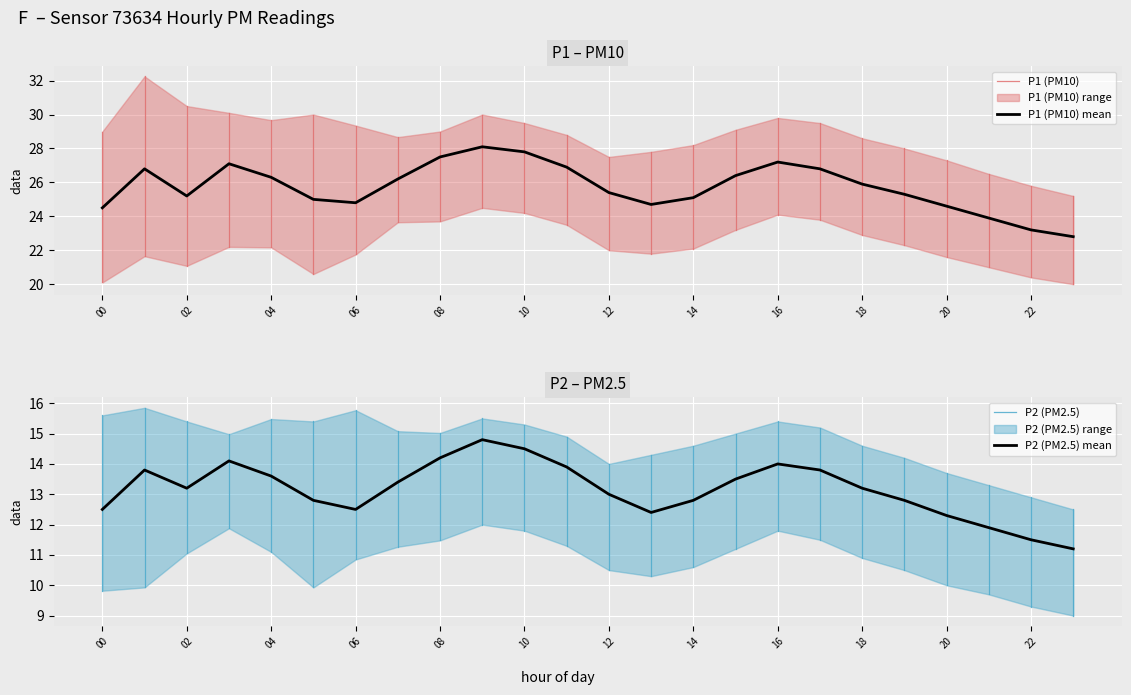

Is it true that P1 (PM10) mean equals 24.8 at 06?

True